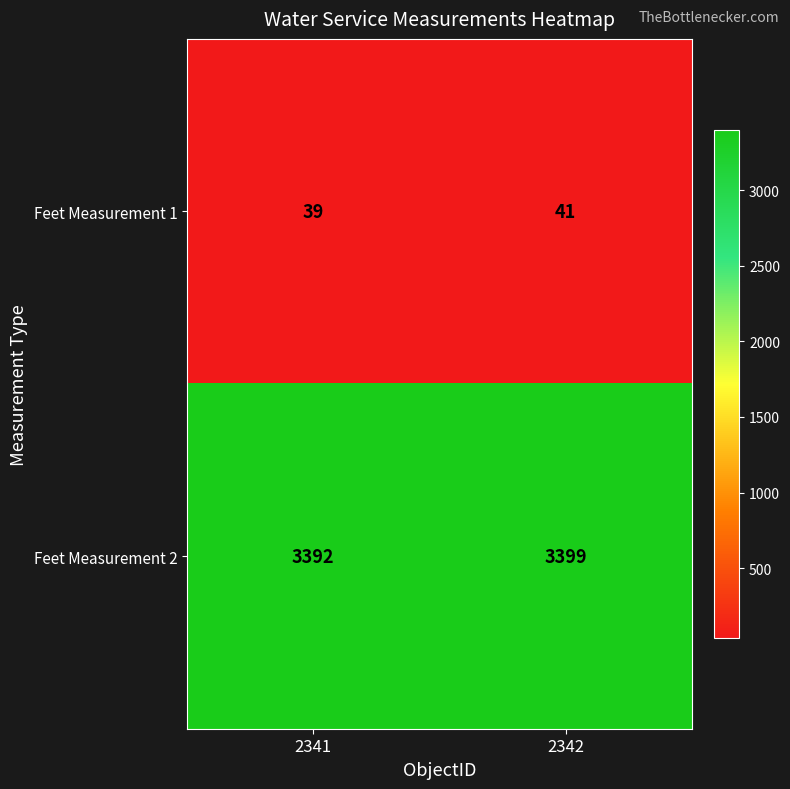

The value of Feet Measurement 2 at 2342 is 2194. True or false?

False